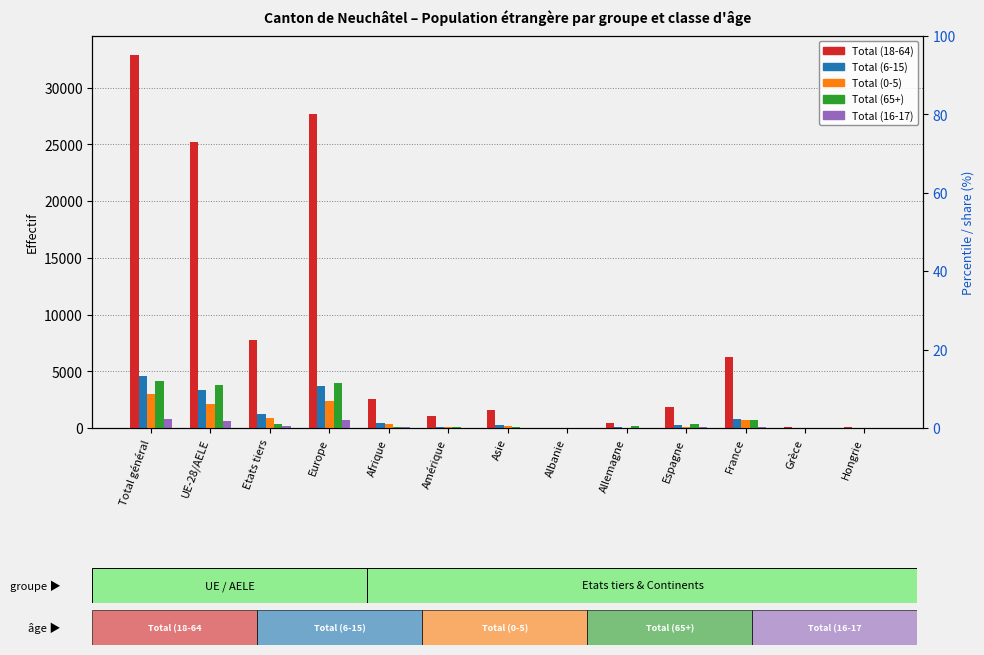

What is the average value of the Total (18-64) series?

8253